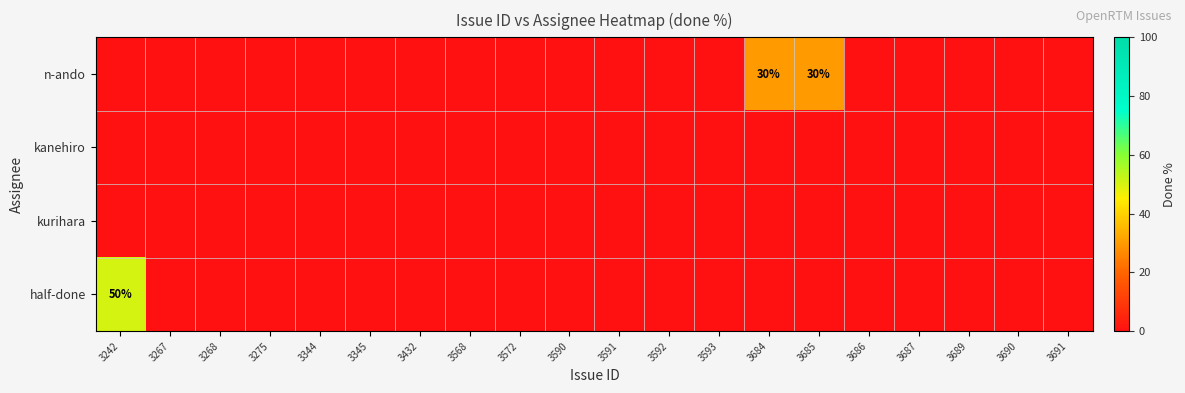

Which has a higher value, 3684 or 3591?

3684